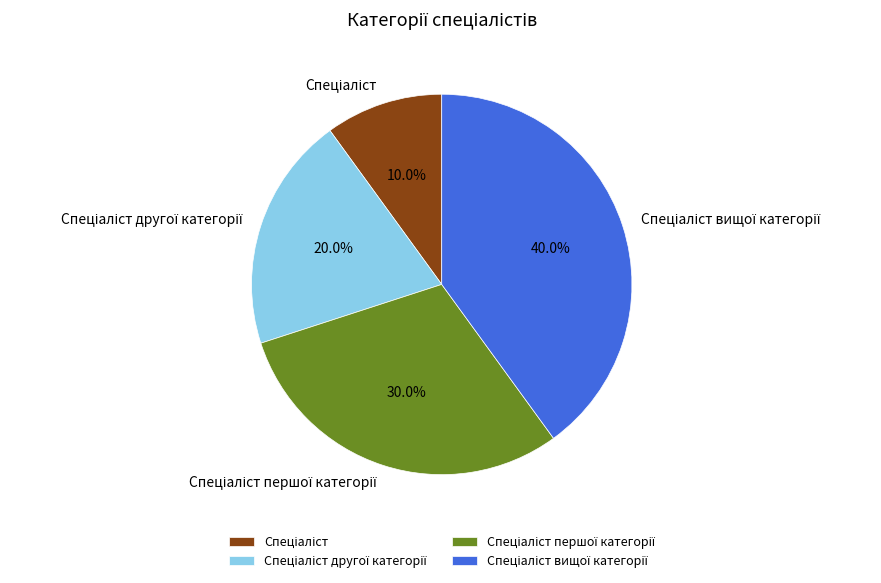

Does any single category account for the majority?

No